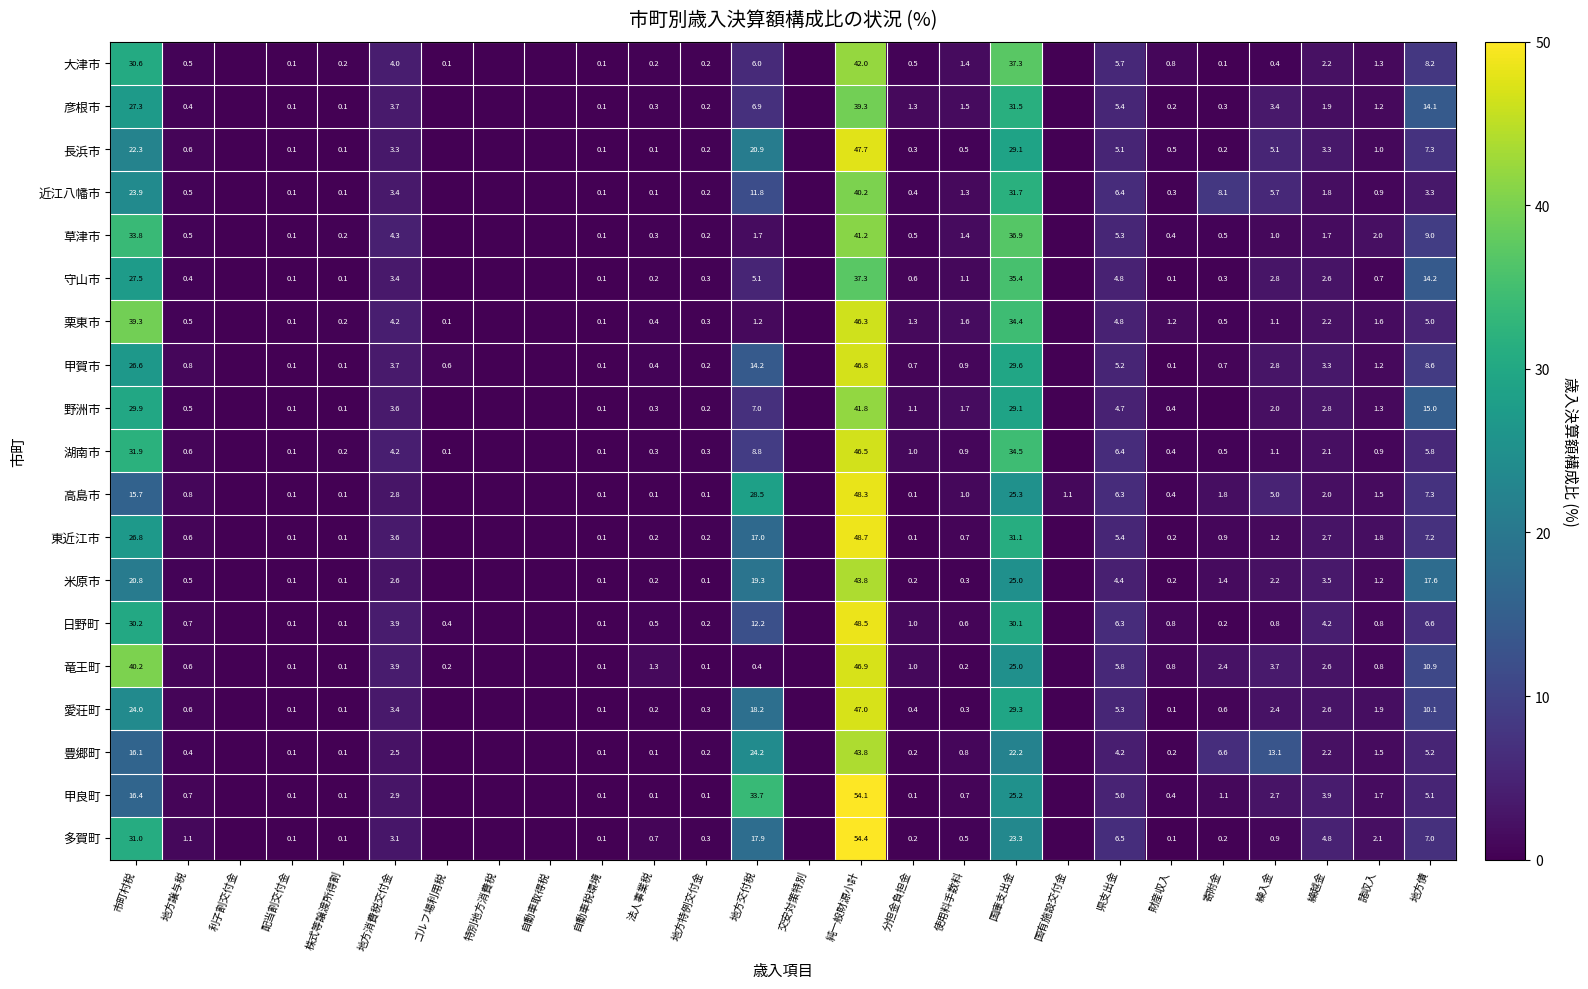

What is the sum of the 湖南市 values at 地方消費税交付金 and 純一般財源小計?

50.7